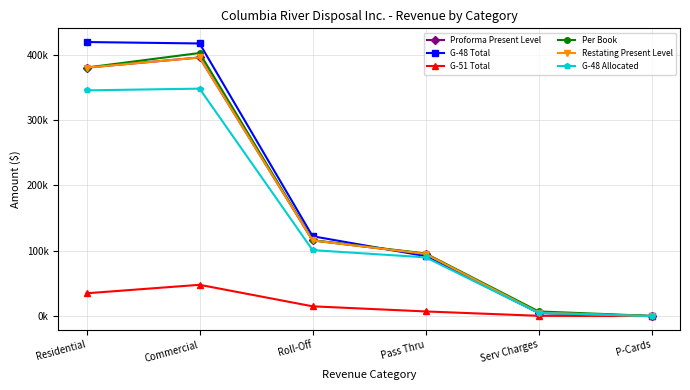

Is this an area chart (filled region under the line)?

No